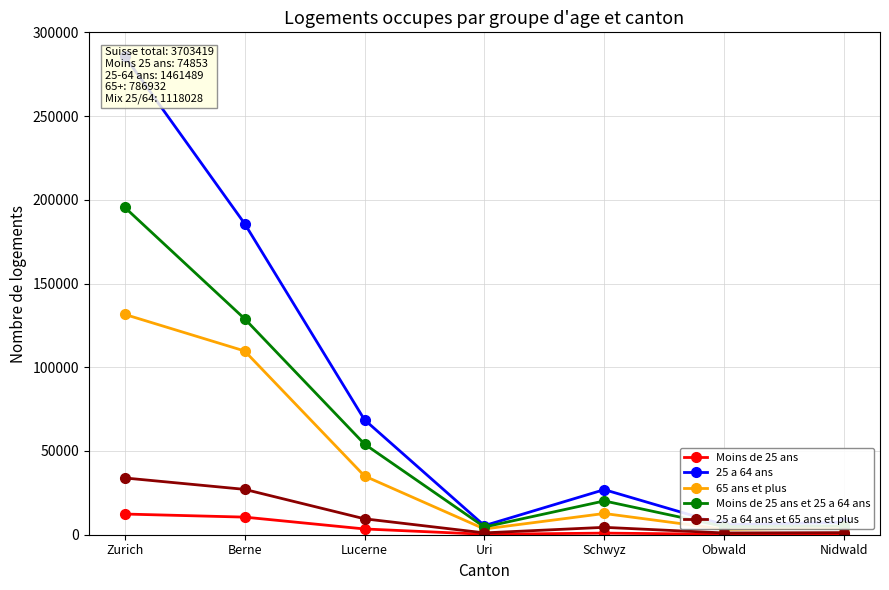

Is it true that Moins de 25 ans equals 4620 at Berne?

False